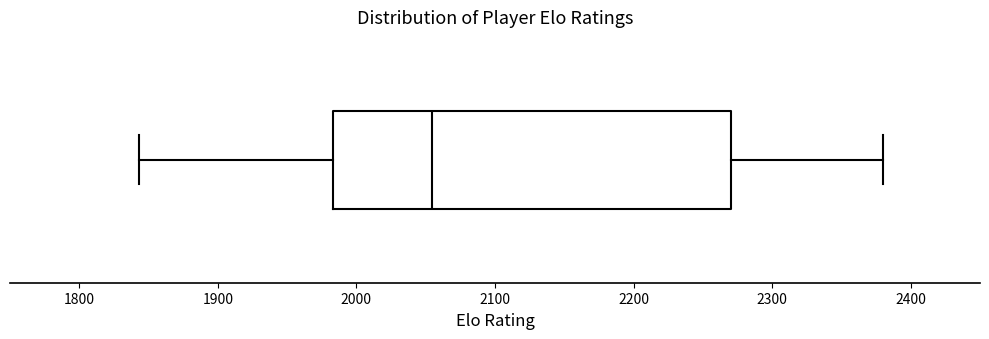

Read this box plot against the x-axis: the position of the median line, the range covered by the box, and the ends of both whiskers. The values are not printed on the chart, so give them approximately, as read against the axis.

median 2050, box 1980 to 2270, whiskers 1840 to 2380